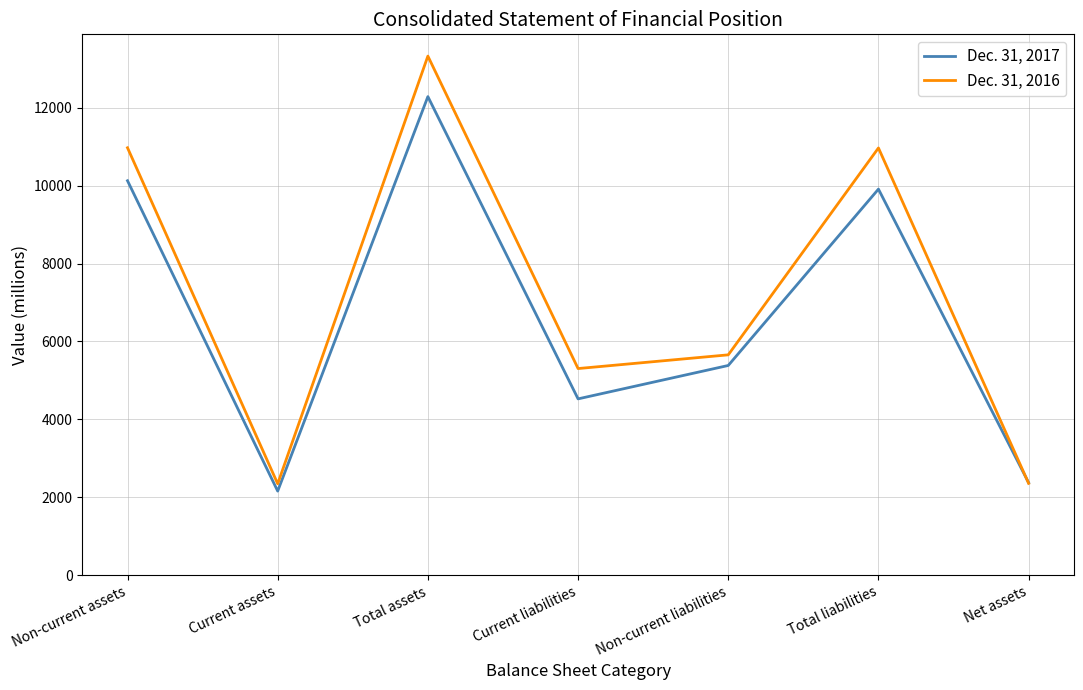

The value of Dec. 31, 2016 at Current assets is 4118. True or false?

False